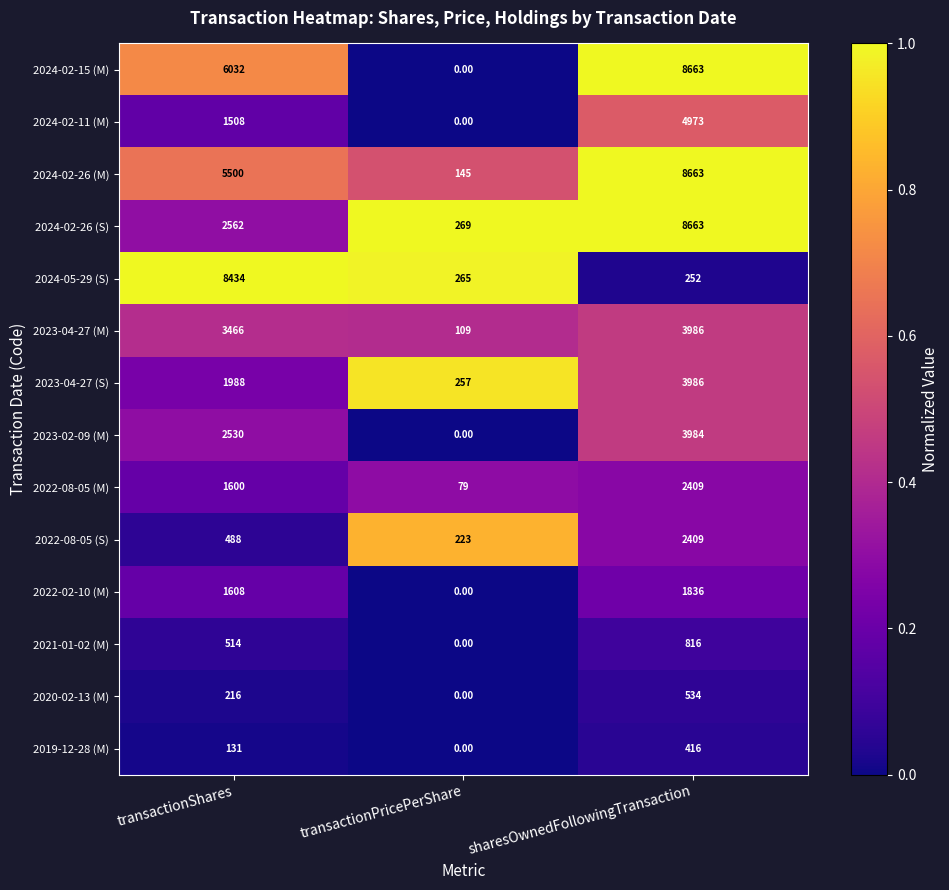

Between transactionShares and sharesOwnedFollowingTransaction, which series saw the biggest shift?

2024-05-29 (S)